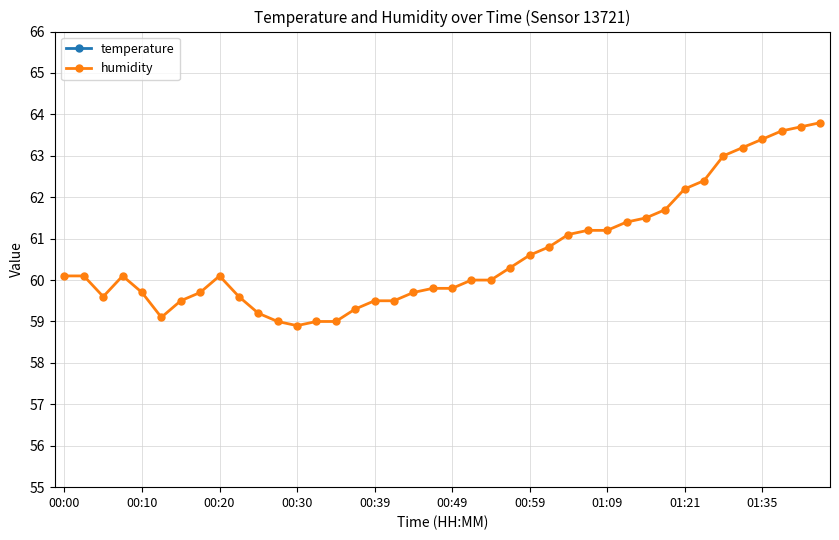

How many lines are shown in the chart?

2